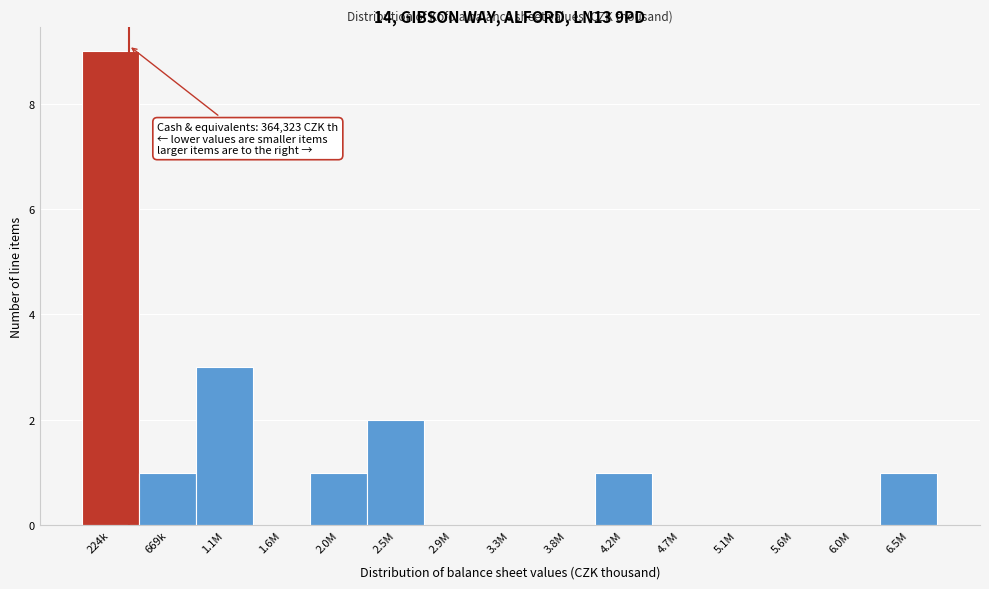

Reading left to right, transcribe all the data shown in this chart.

224k=9	669k=1	1.1M=3	1.6M=0	2.0M=1	2.5M=2	2.9M=0	3.3M=0	3.8M=0	4.2M=1	4.7M=0	5.1M=0	5.6M=0	6.0M=0	6.5M=1